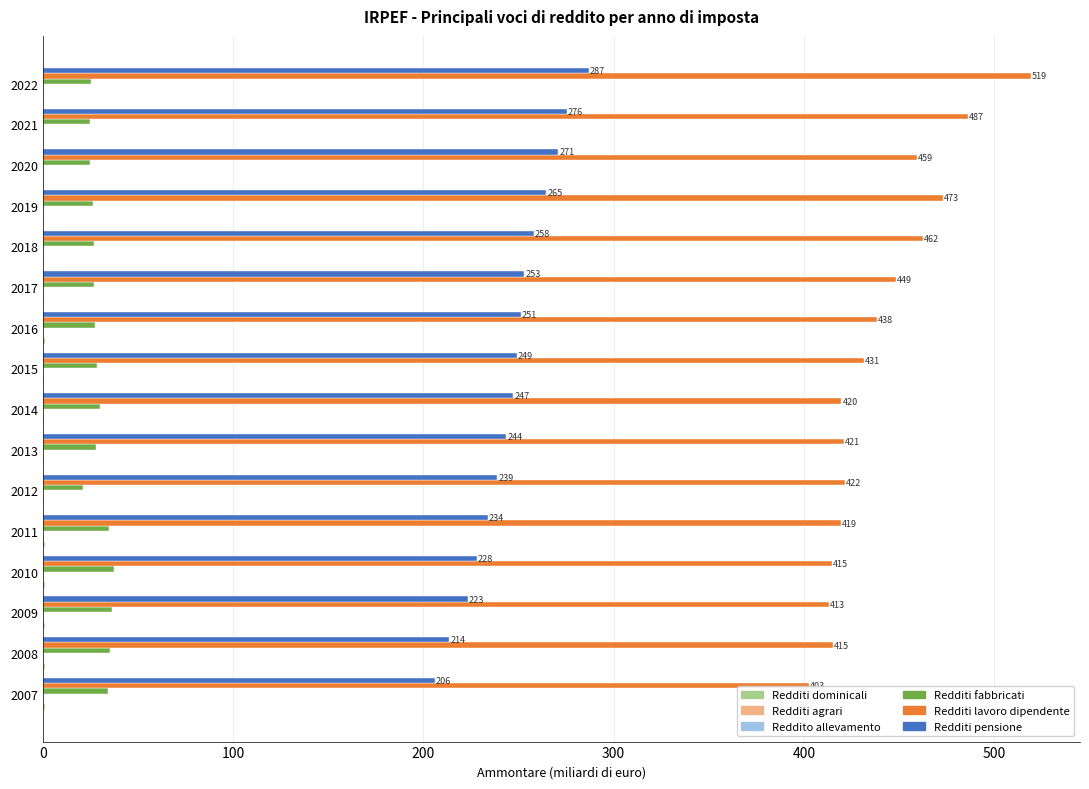

The Redditi fabbricati series shows 8.5 at 2007. True or false?

False